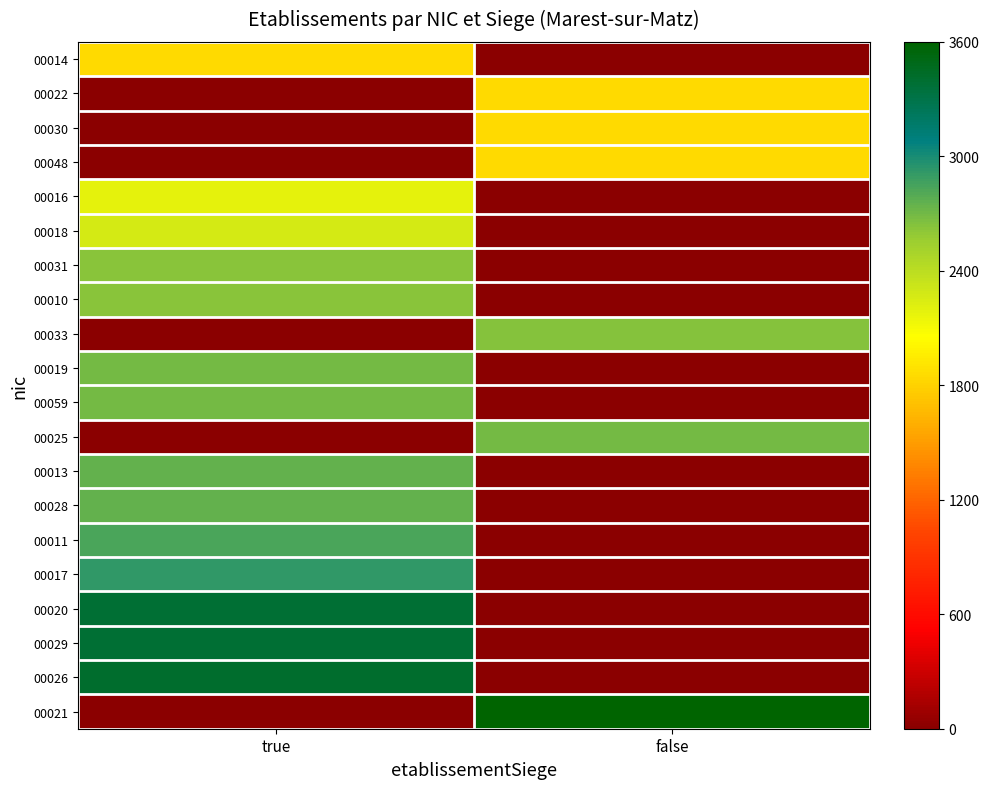

At how many categories does at least one series exceed 2980?

2